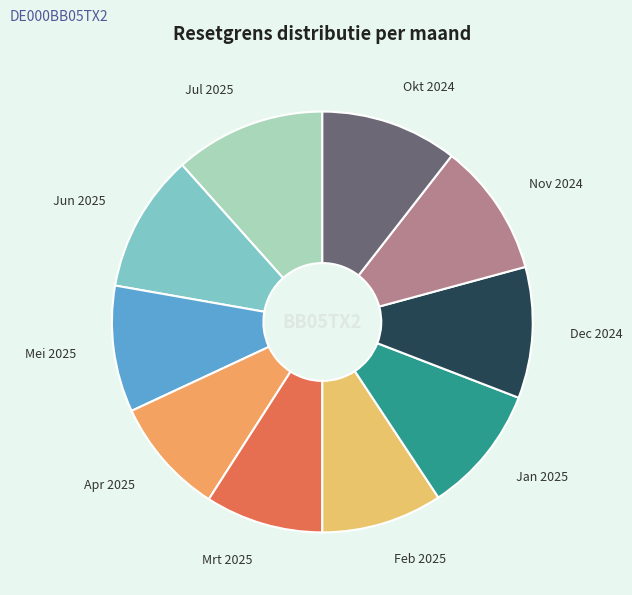

Which category has the biggest portion of the pie?

Jul 2025